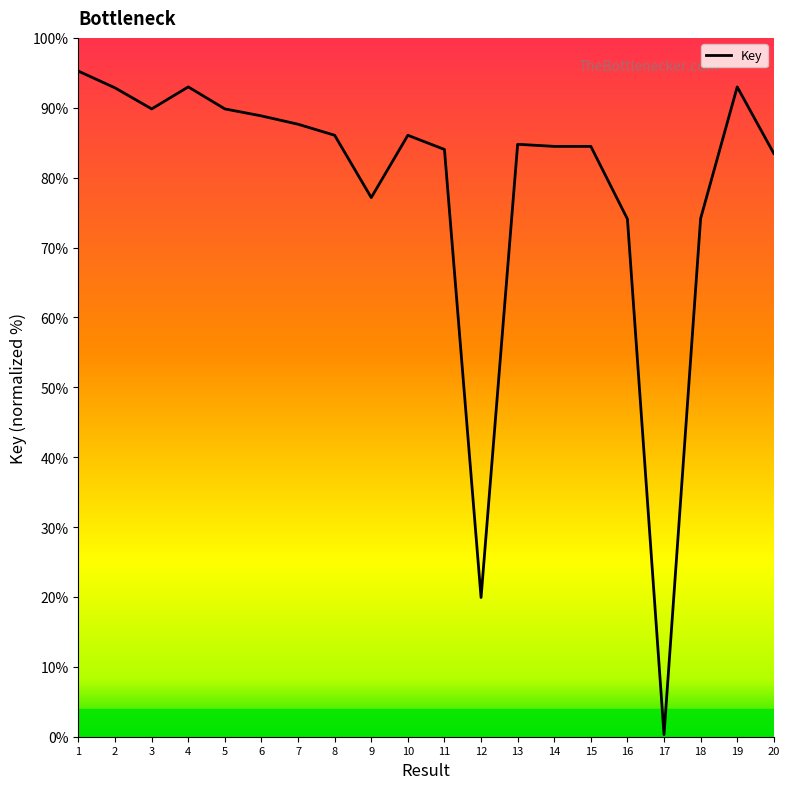

True or false: the data shows 19.9 at 12.

True